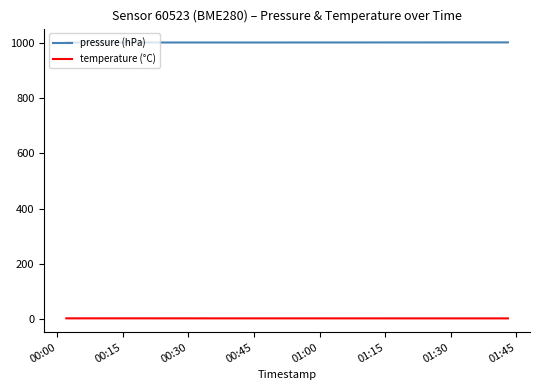

True or false: temperature (°C) and pressure (hPa) cross at least once.

False